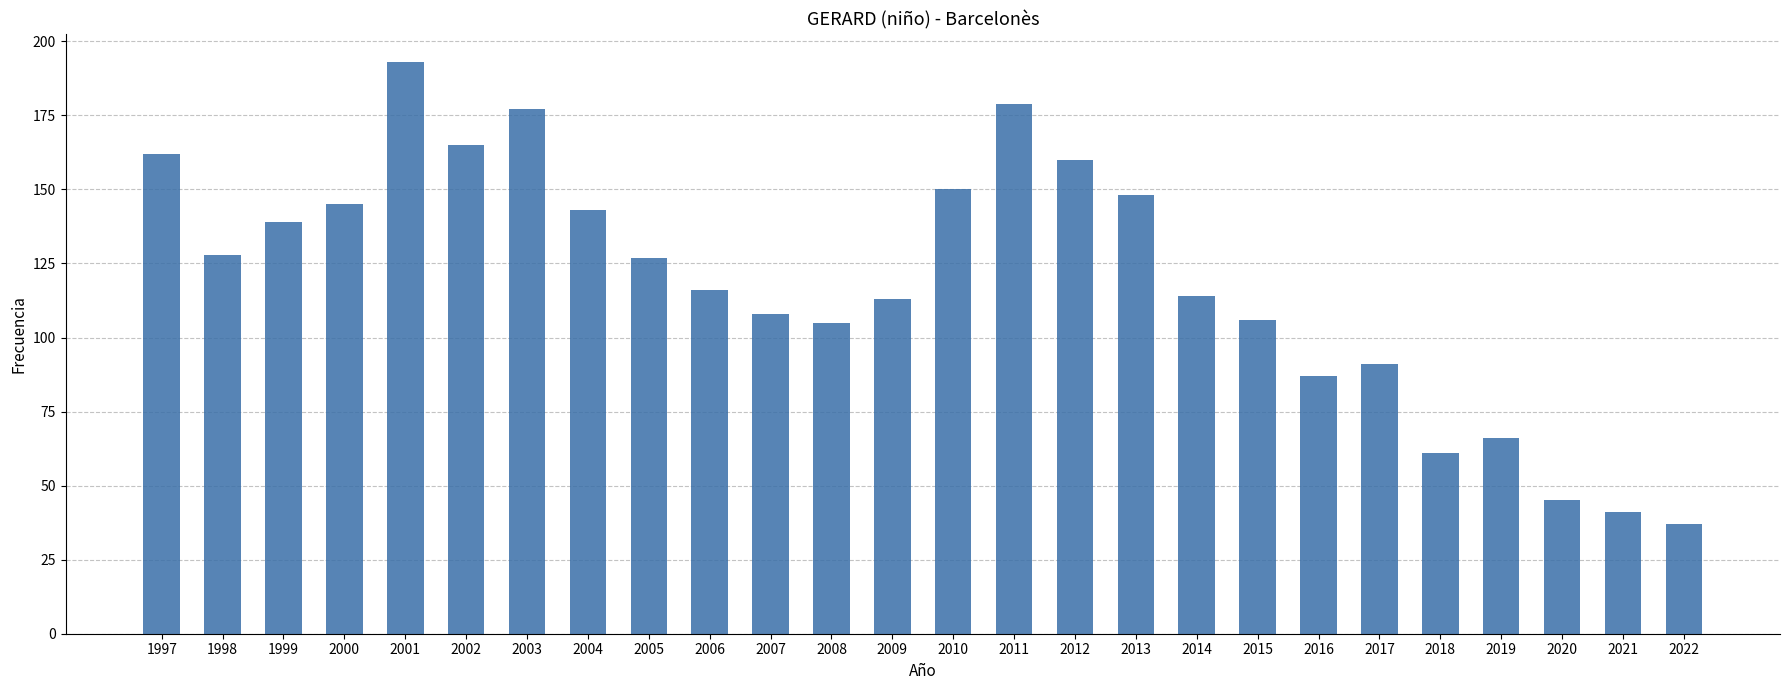

Is it true that the value at 2016 is 87?

True